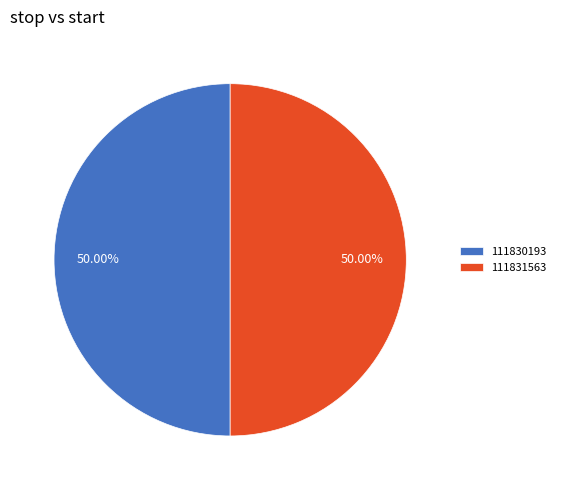

Do 111831563 and 111830193 together represent more than half of the pie?

Yes